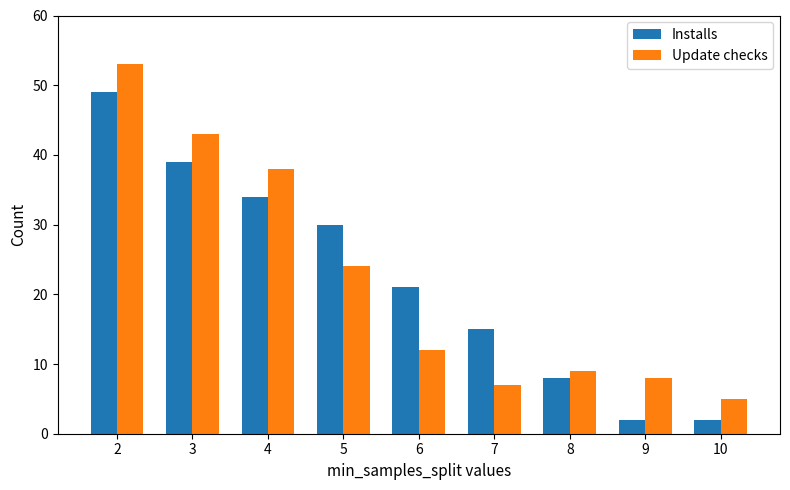

Does the chart contain any negative values?

No